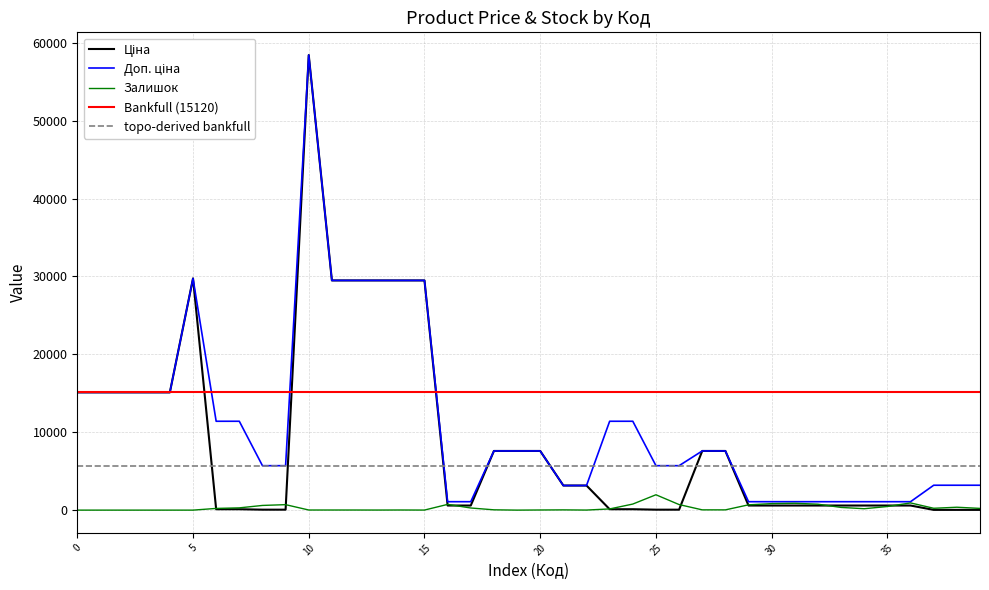

Is it true that Доп. ціна equals 7596.5 at 239682193?

True